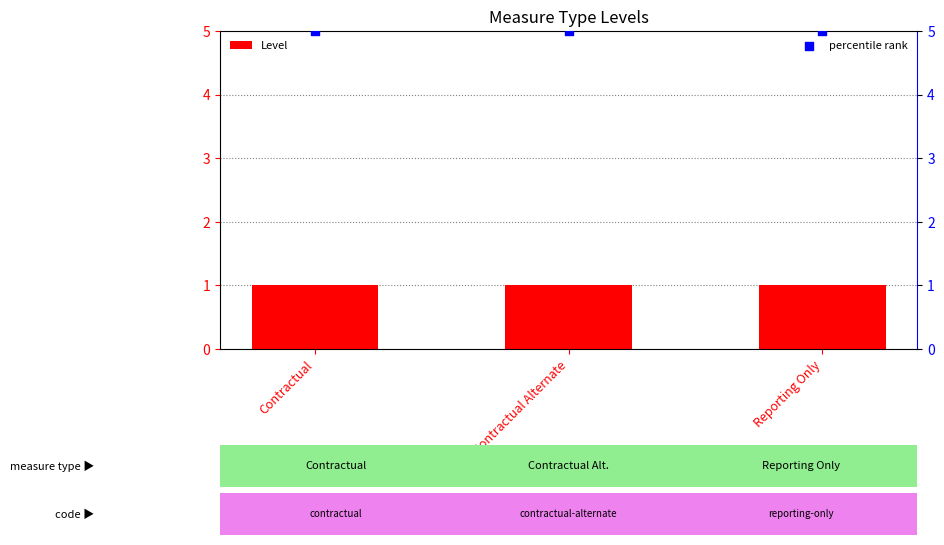

Which series has the largest Y range (max minus min)?

Level